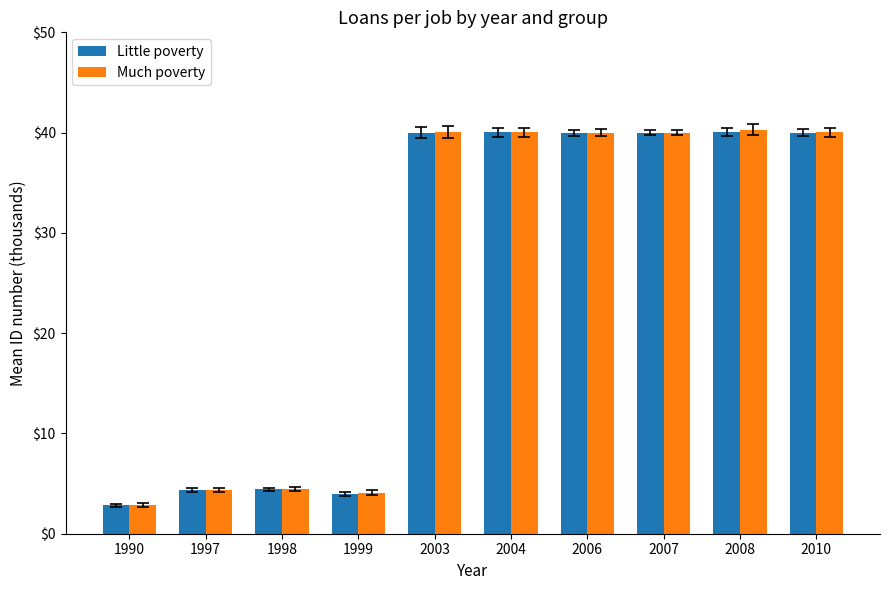

At how many categories does at least one series exceed 30?

6